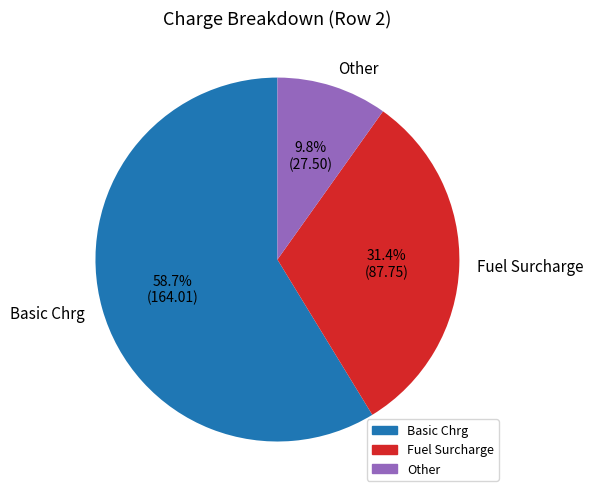

What is the largest slice in the pie chart?

Basic Chrg